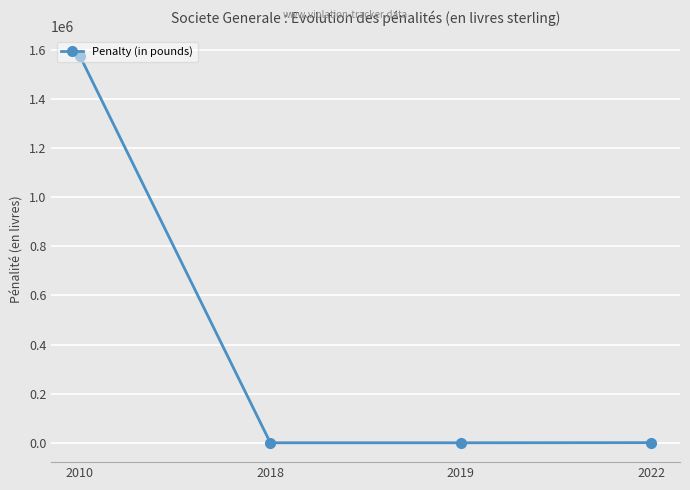

How many distinct data groups are displayed?

1